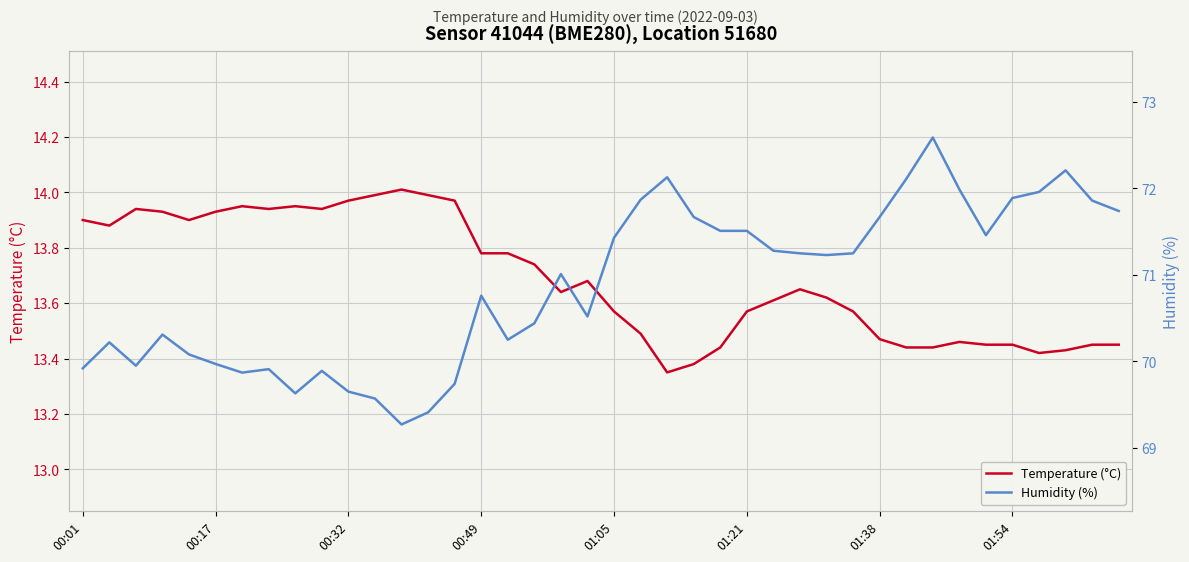

What is the spread (max minus min) of values at 00:32?

56.0